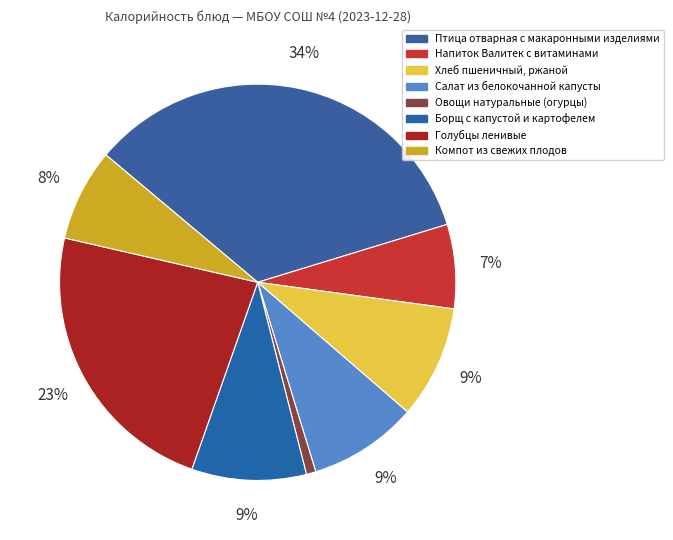

The Хлеб пшеничный, ржаной slice represents 15% of the pie. True or false?

False